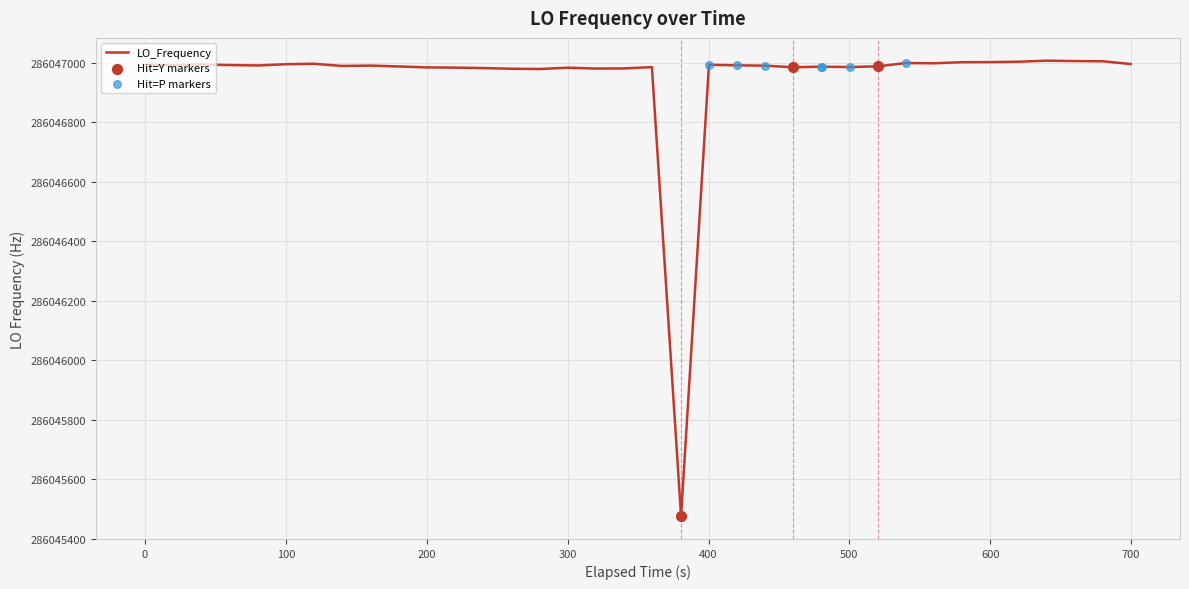

What is the difference between the maximum and minimum values?

1532.8